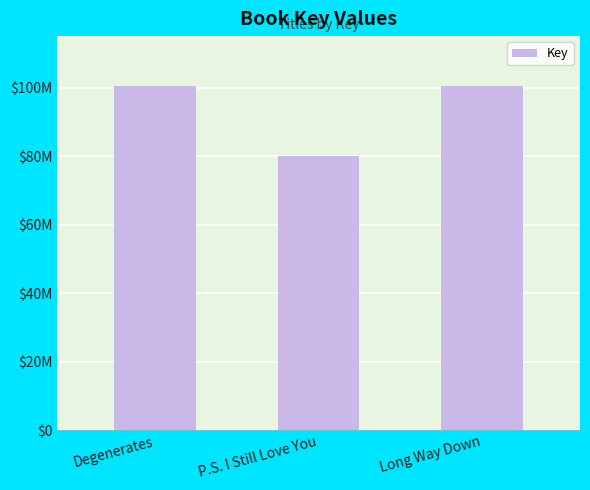

What is the label of the 1st bar from the left?

Degenerates